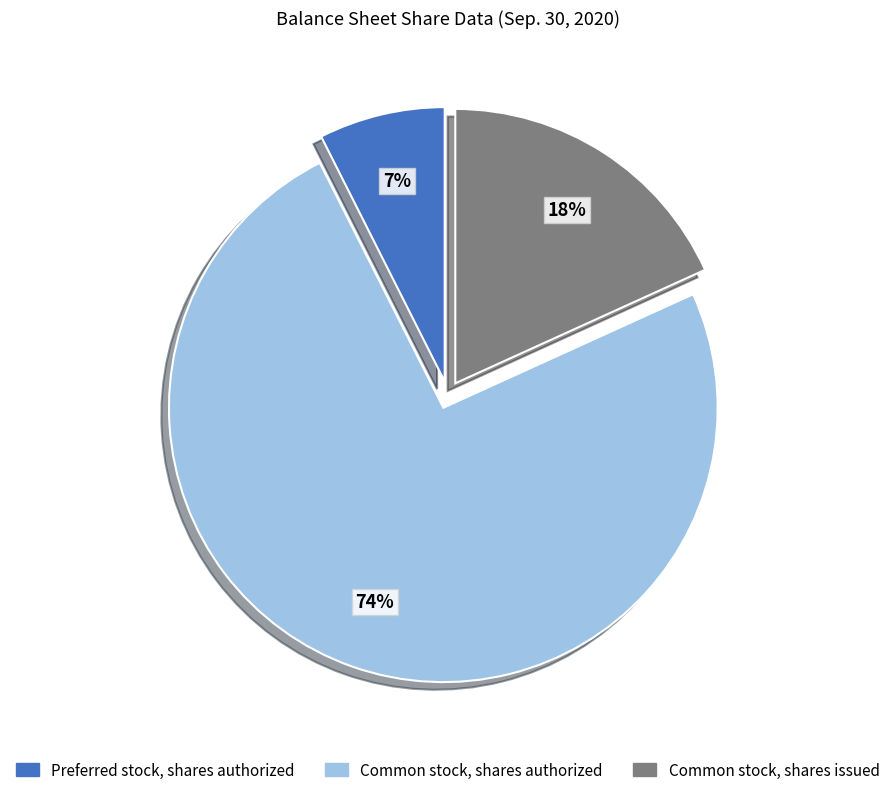

What is the largest slice in the pie chart?

Common stock, shares authorized